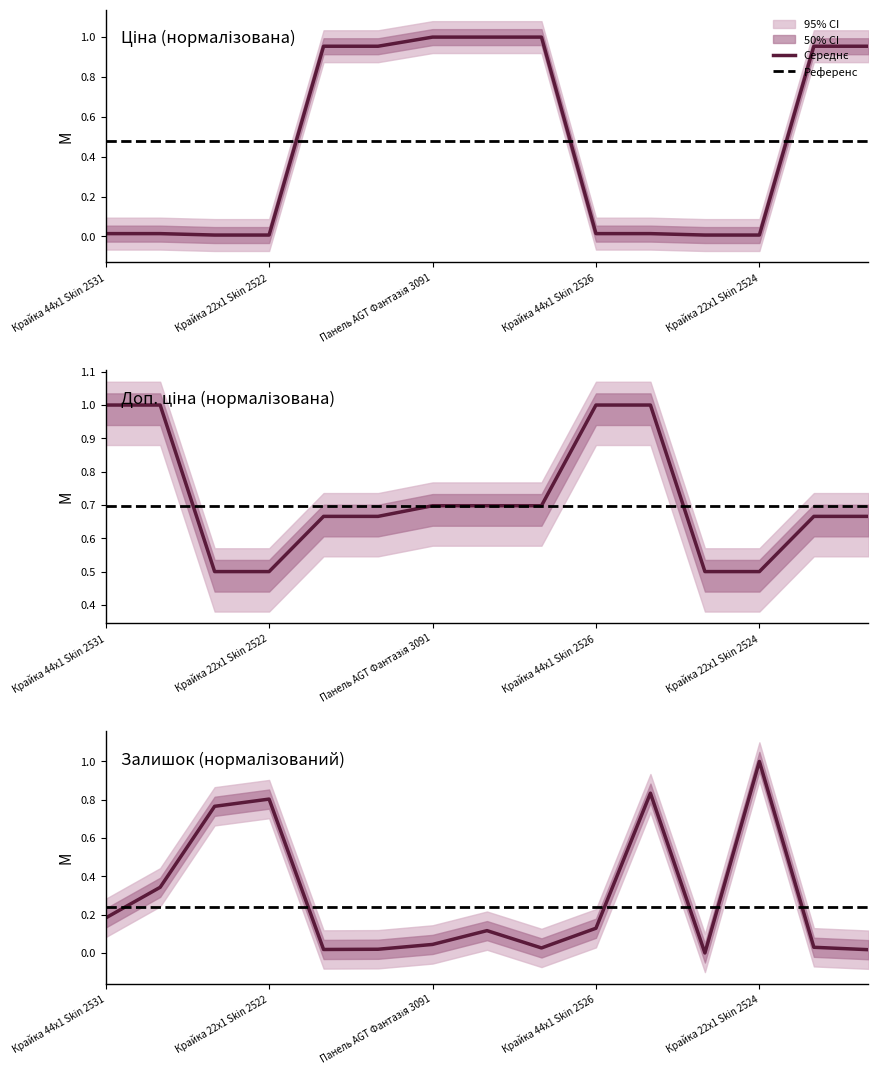

True or false: Залишок has a value of 0.1 at 7.

False